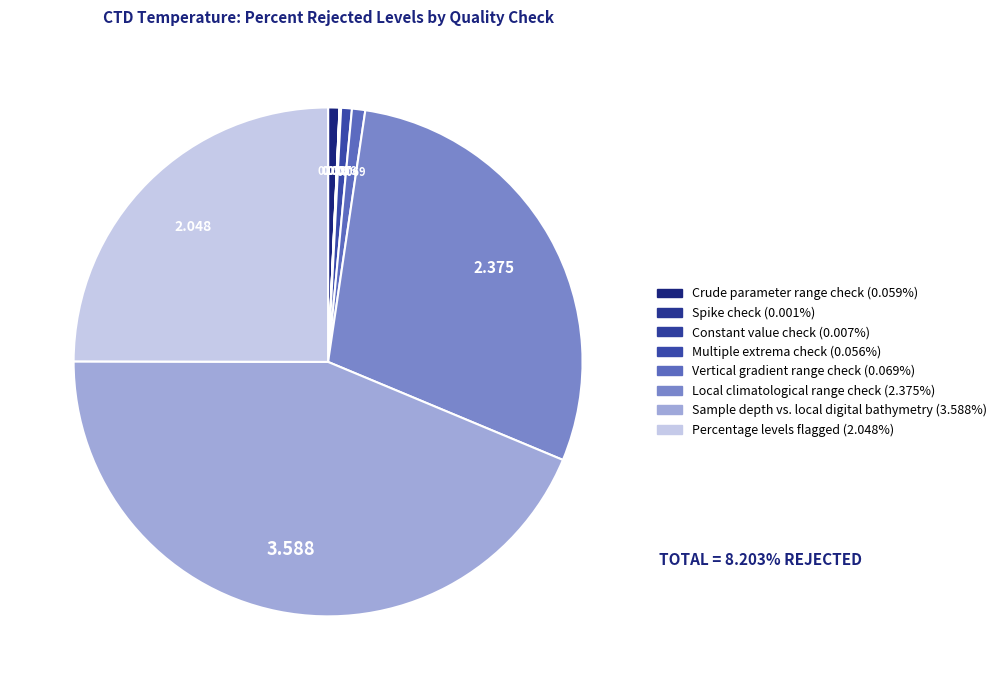

Which has a higher value, Vertical gradient range check or Spike check?

Vertical gradient range check